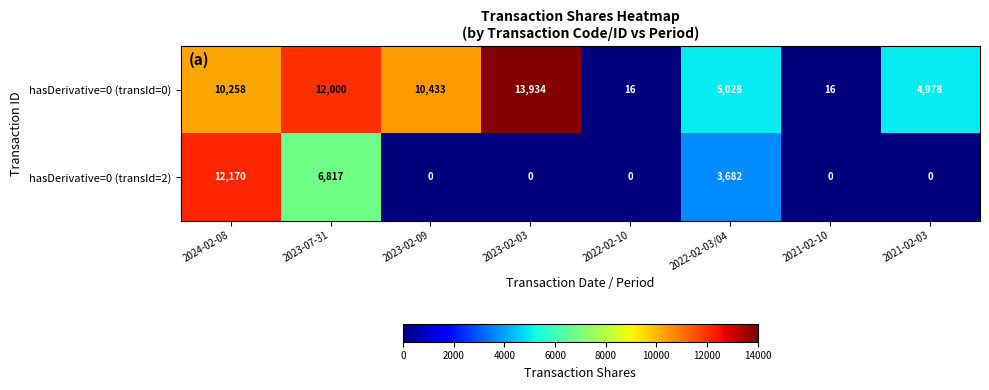

Which series has the widest spread of values?

hasDerivative=0 (transId=0)